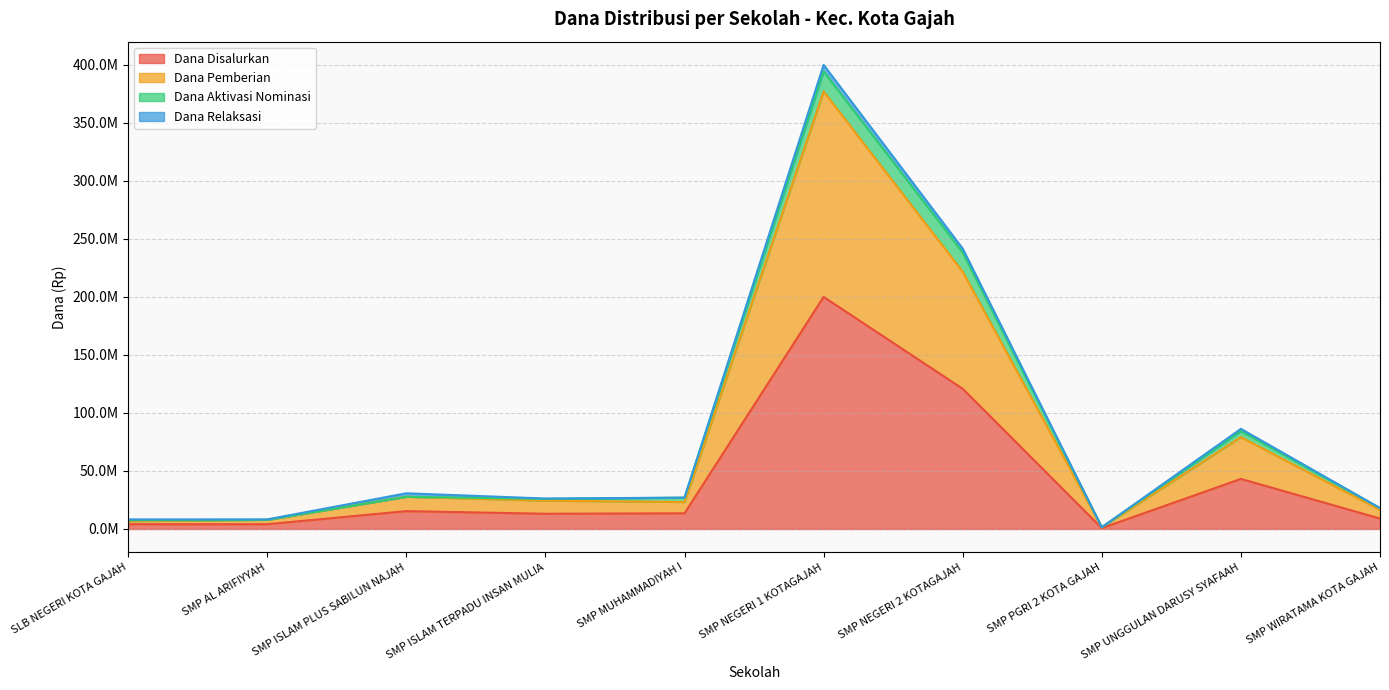

What is the difference between the maximum and minimum values in the Dana Disalurkan series?

199125000